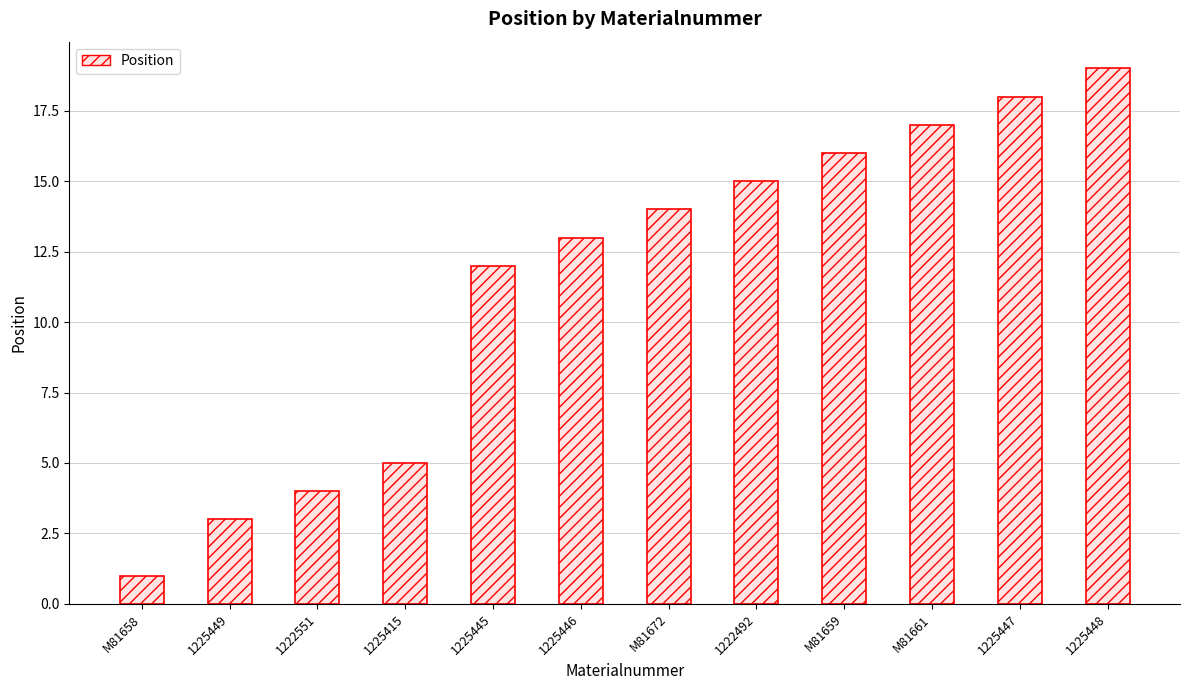

At which category does the chart reach its minimum across all series?

M81658